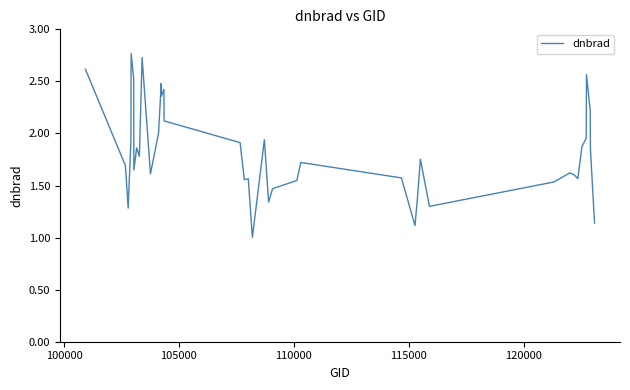

What is the smallest value displayed?

1.0